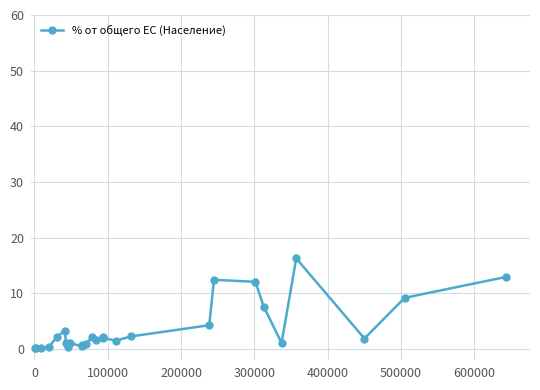

What is the greatest value displayed?

16.3